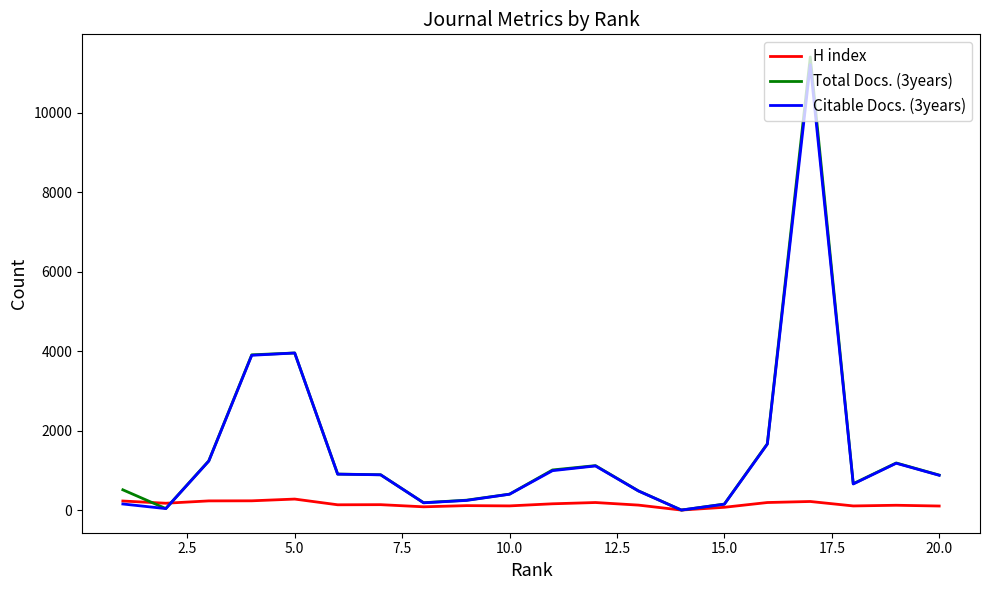

True or false: H index has more than 1 interior local peaks.

True